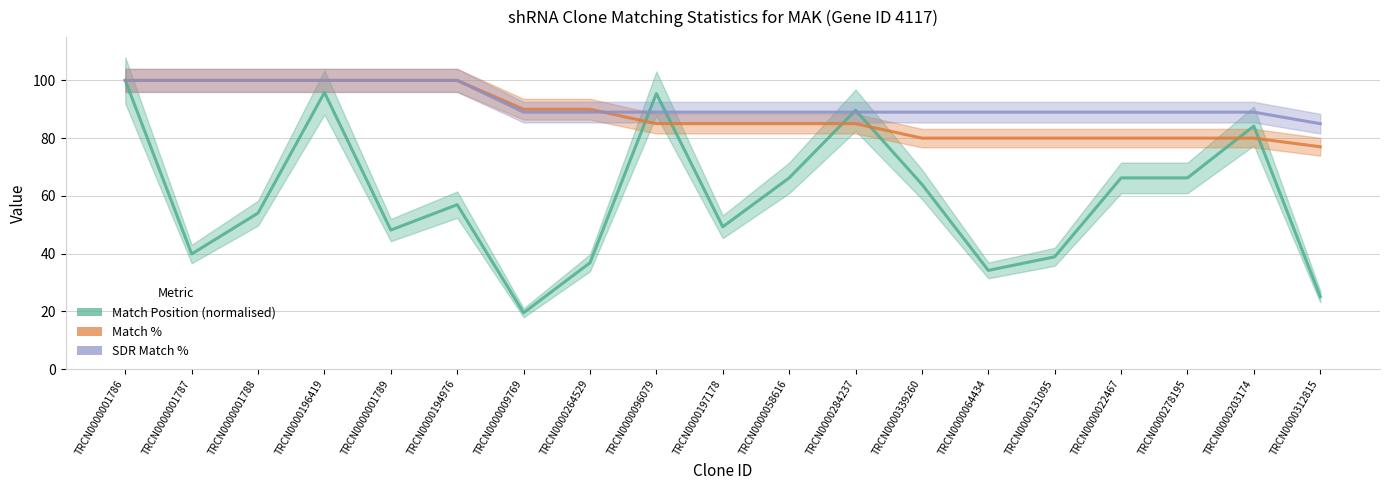

What is the average value of the Match Position (normalised) series?

59.5